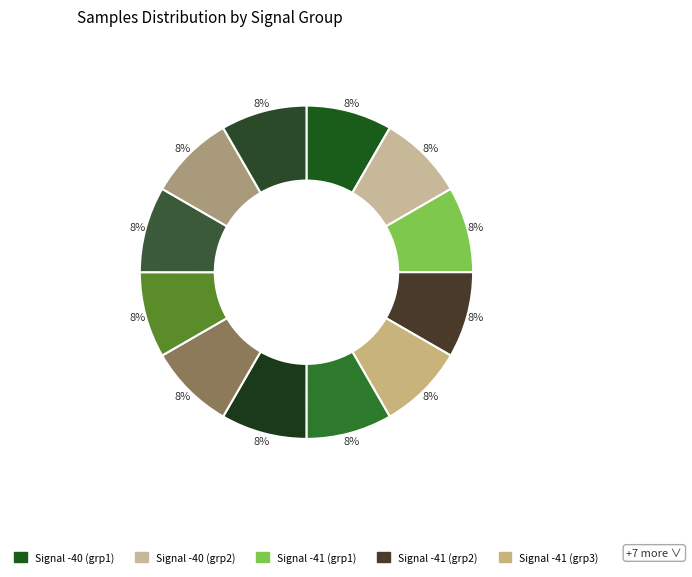

How many segments does this pie chart have?

12